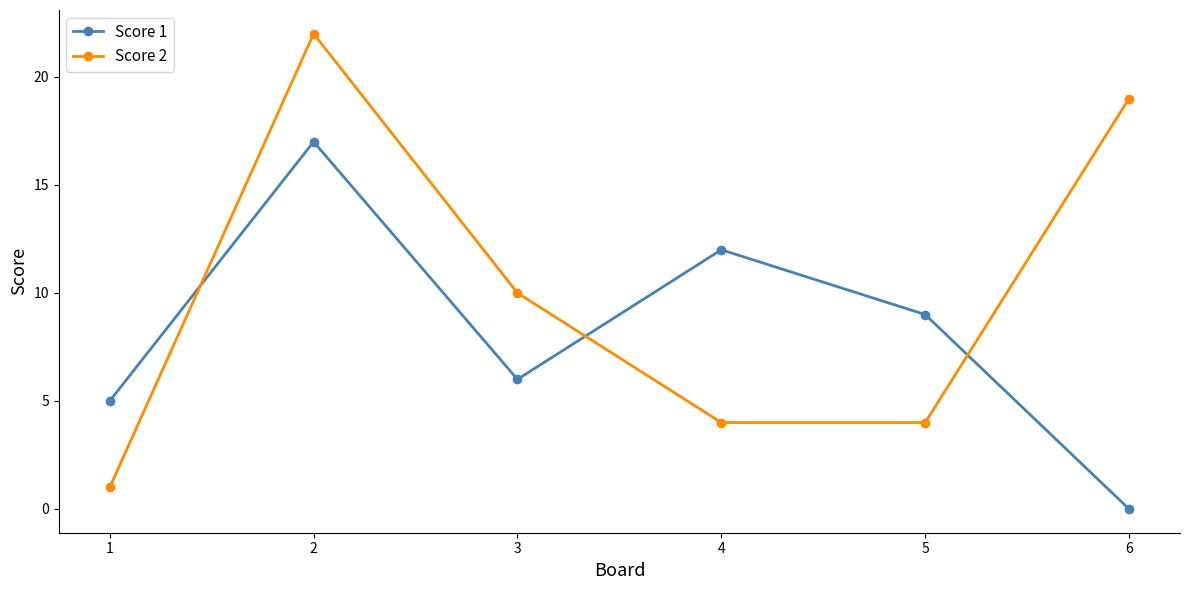

What is the maximum value shown in the chart?

22